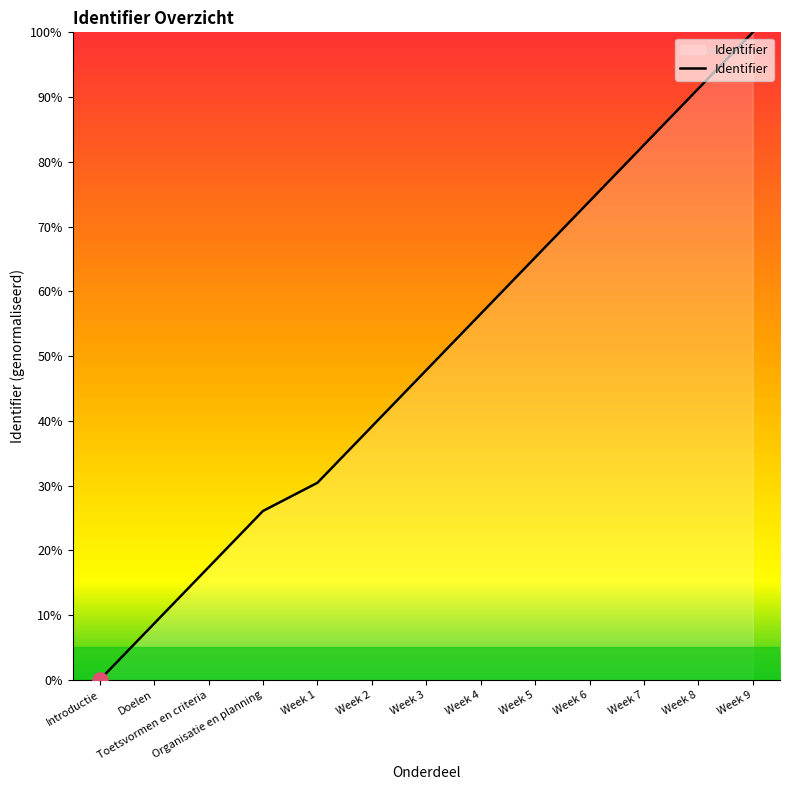

What is the change in value from Week 5 to Week 7?

+17.4